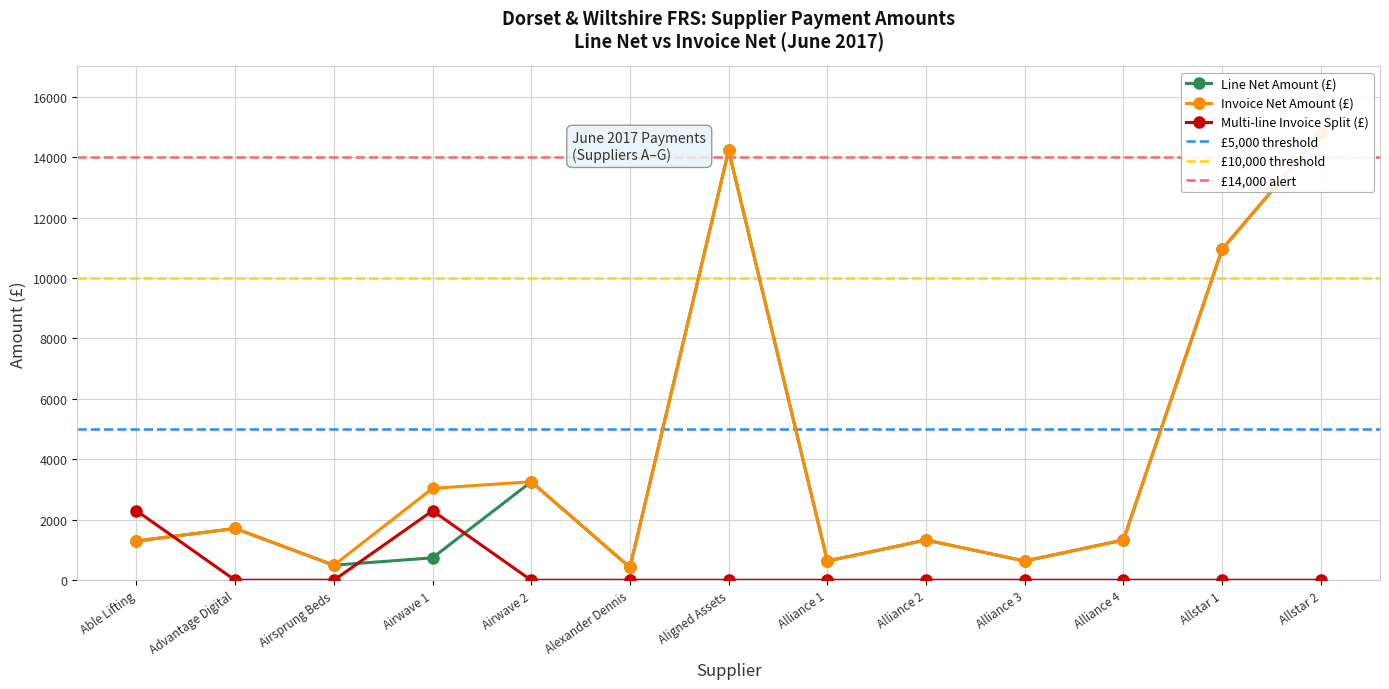

True or false: Multi-line Invoice Split (£) has a value of 0.0 at Airsprung Beds.

True